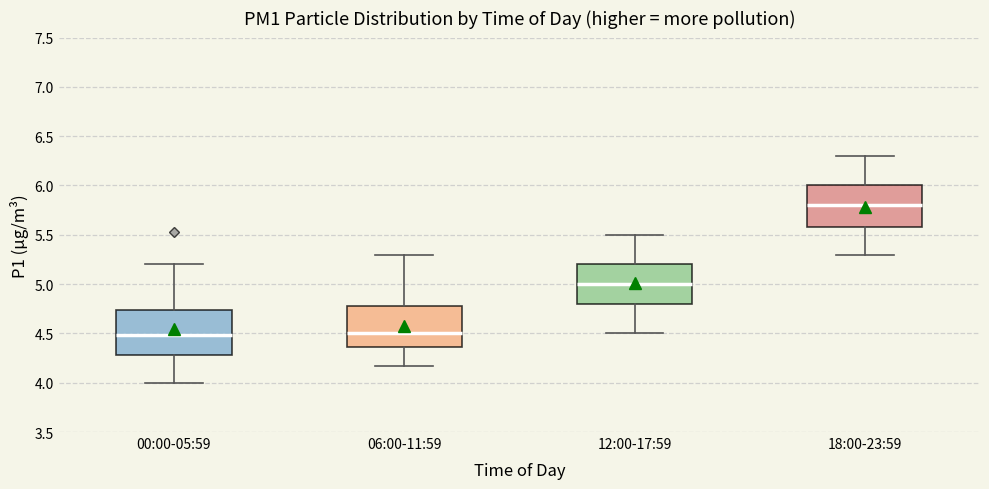

Where is the lower edge of the box for 06:00-11:59 on the y-axis? The values are not printed on the chart, so give them approximately, as read against the axis.

4.35